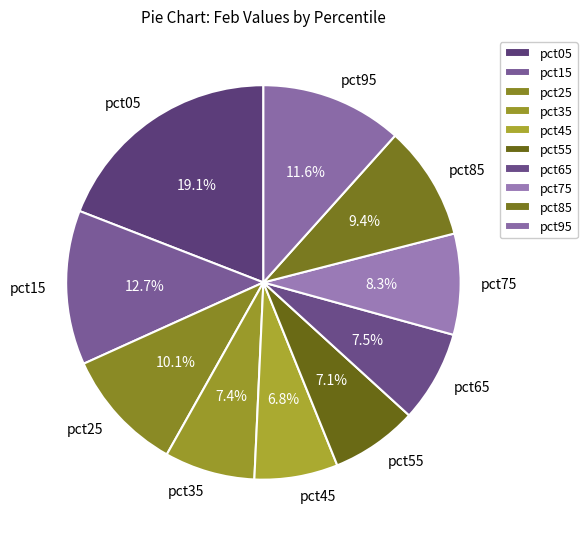

Which slice is the largest?

pct05